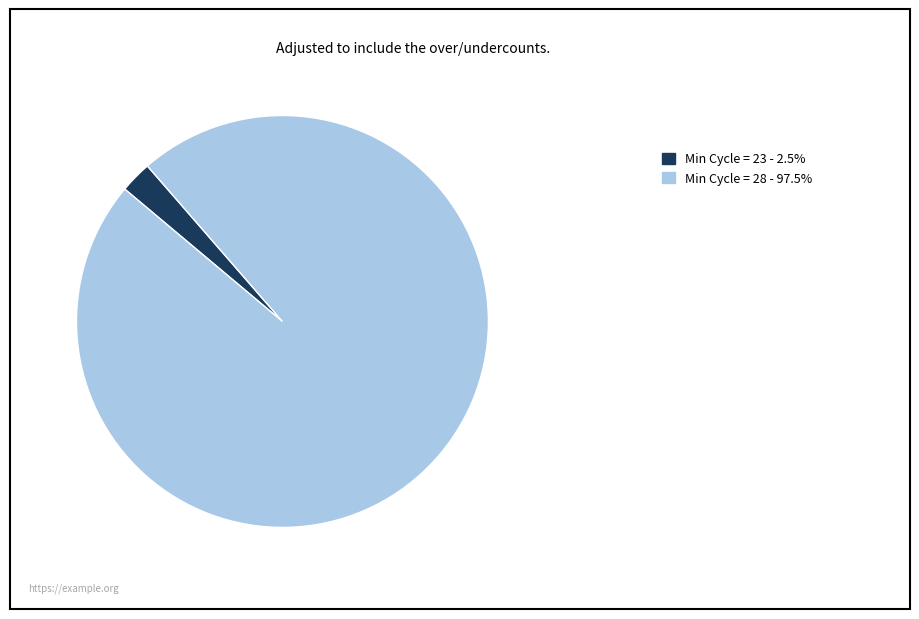

Does any single category account for the majority?

Yes